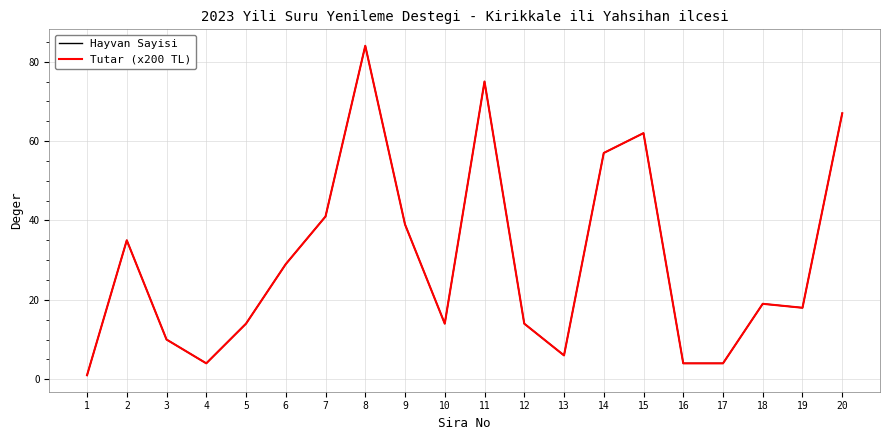

Does the chart display data point markers on the line(s)?

No